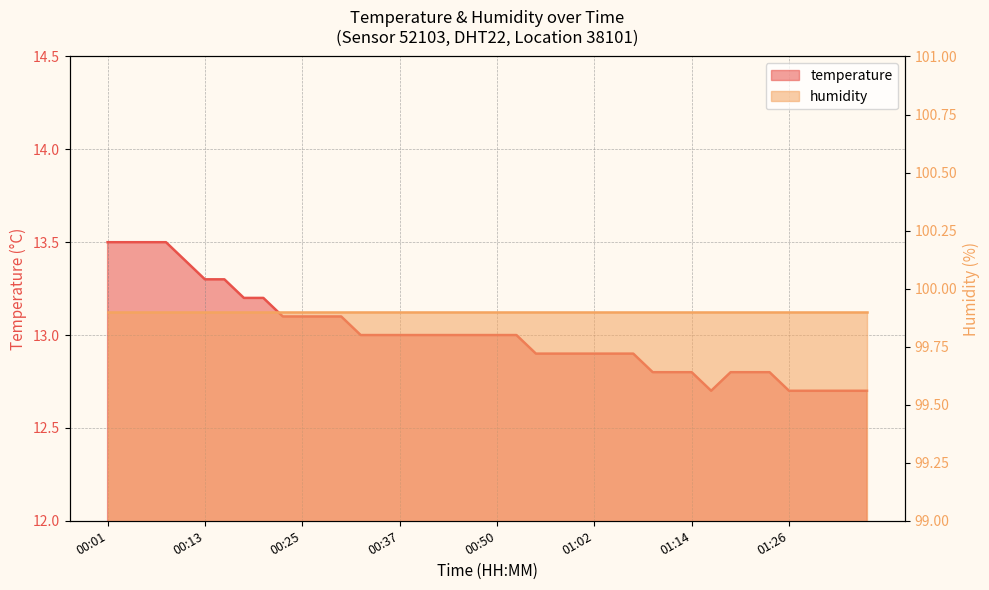

Where is the first local minimum?

01:17